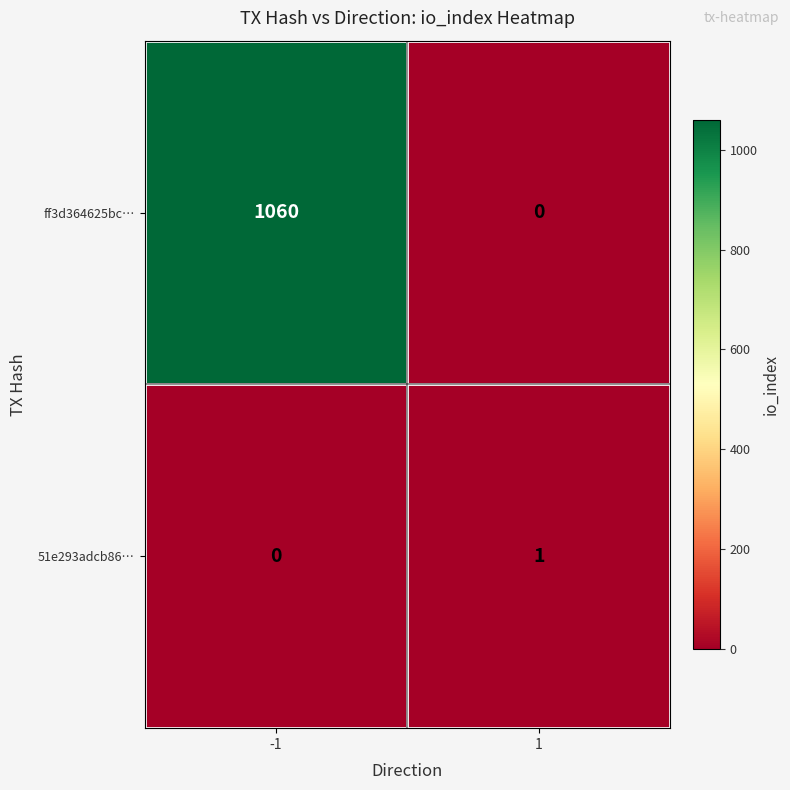

List the labels in order of 51e293adcb86… value, largest first.

1, -1